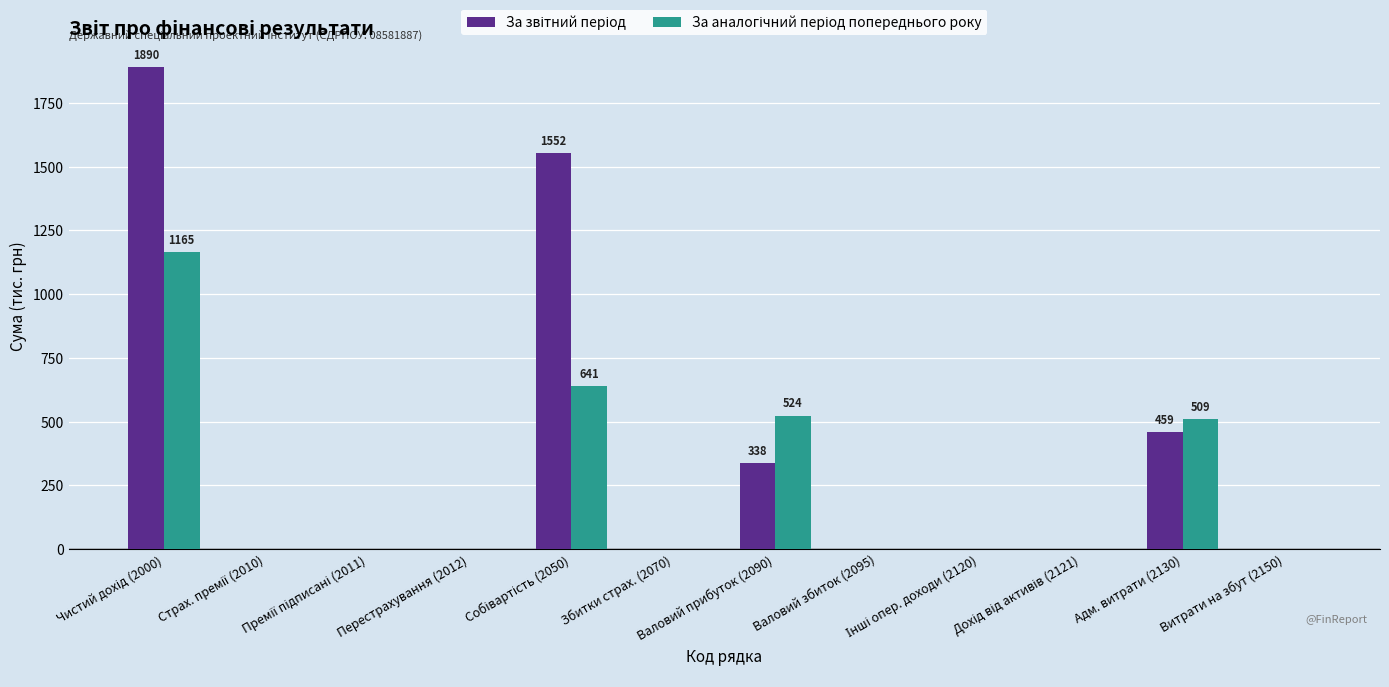

What is the greatest value displayed?

1890